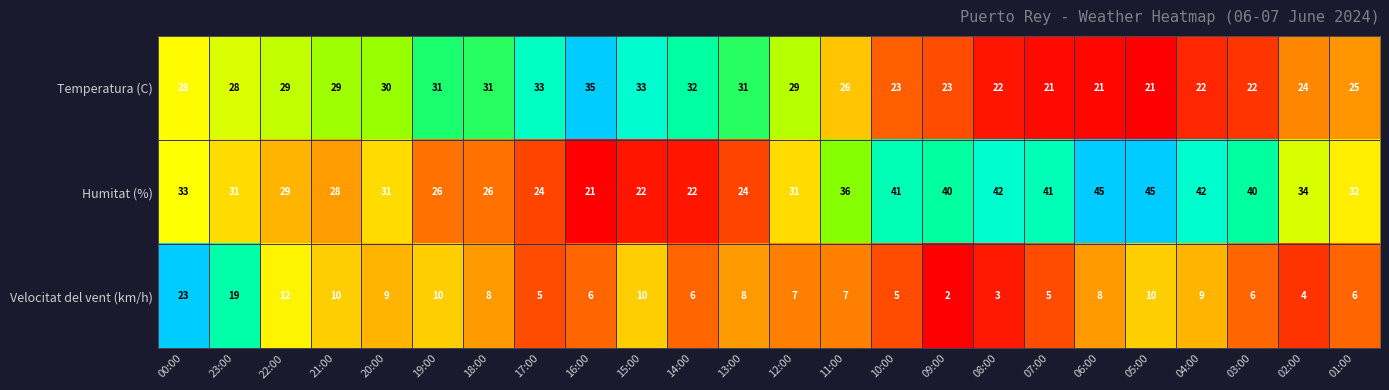

Is it true that Humitat (%) equals 18 at 19:00?

False